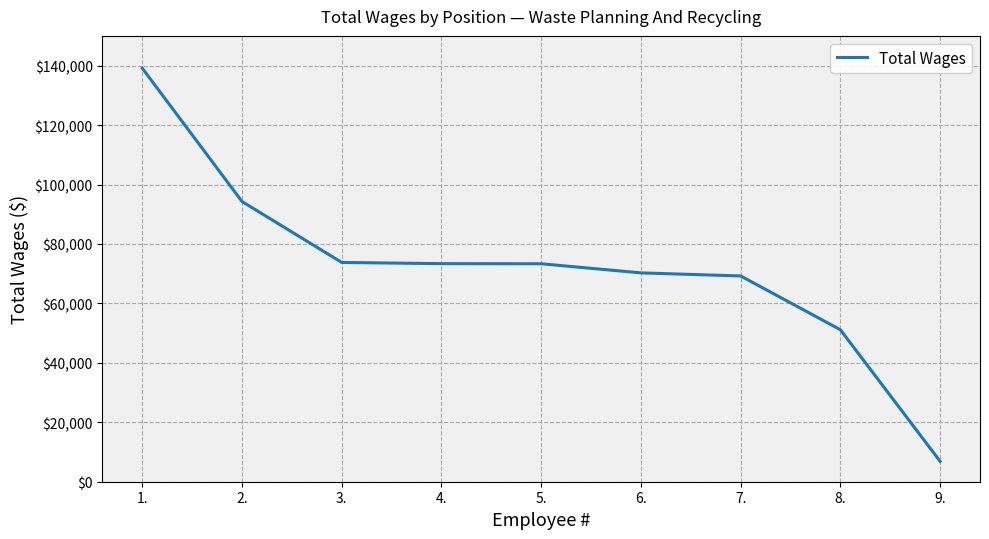

At which category does the chart reach its peak across all series?

1.